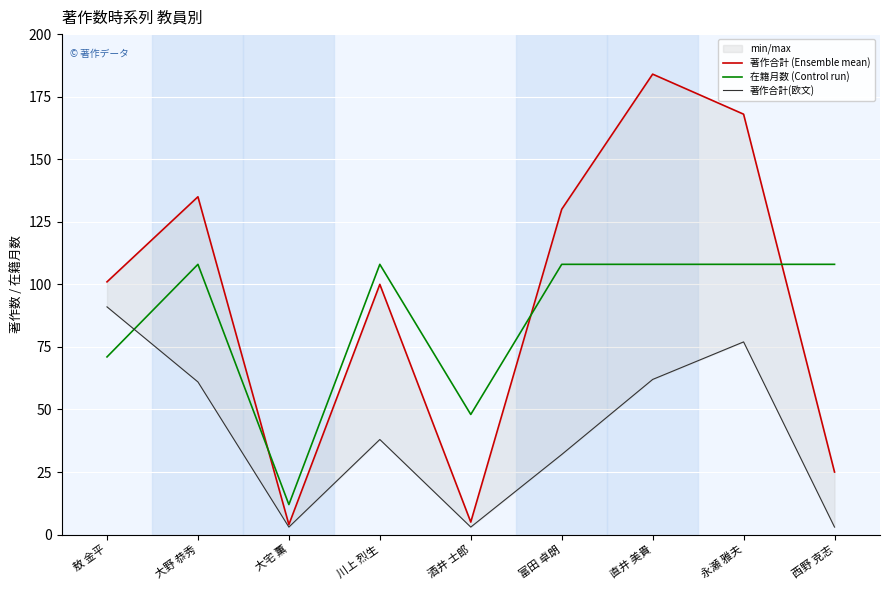

What position from the left is 大宅 薫?

3